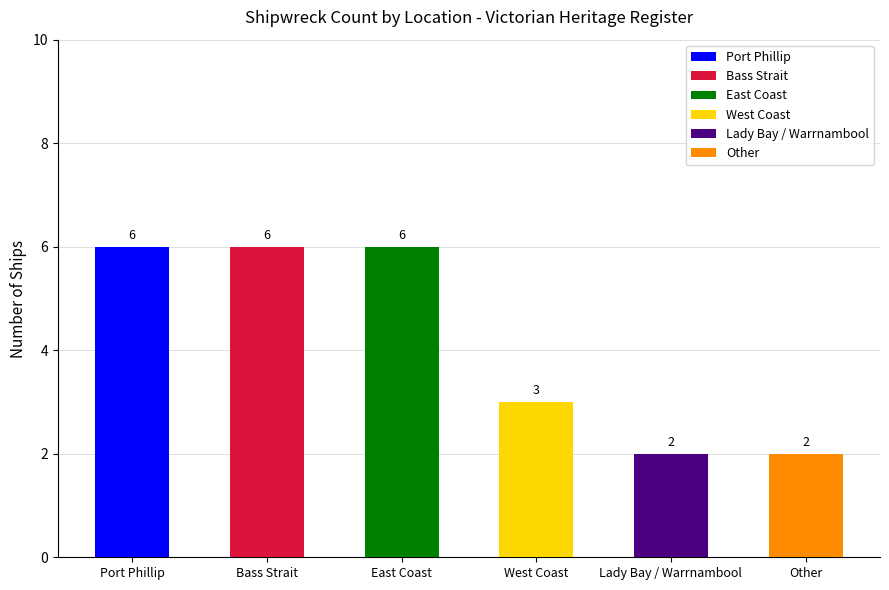

List the labels in order of value, smallest first.

Lady Bay / Warrnambool, Other, West Coast, Port Phillip, Bass Strait, East Coast